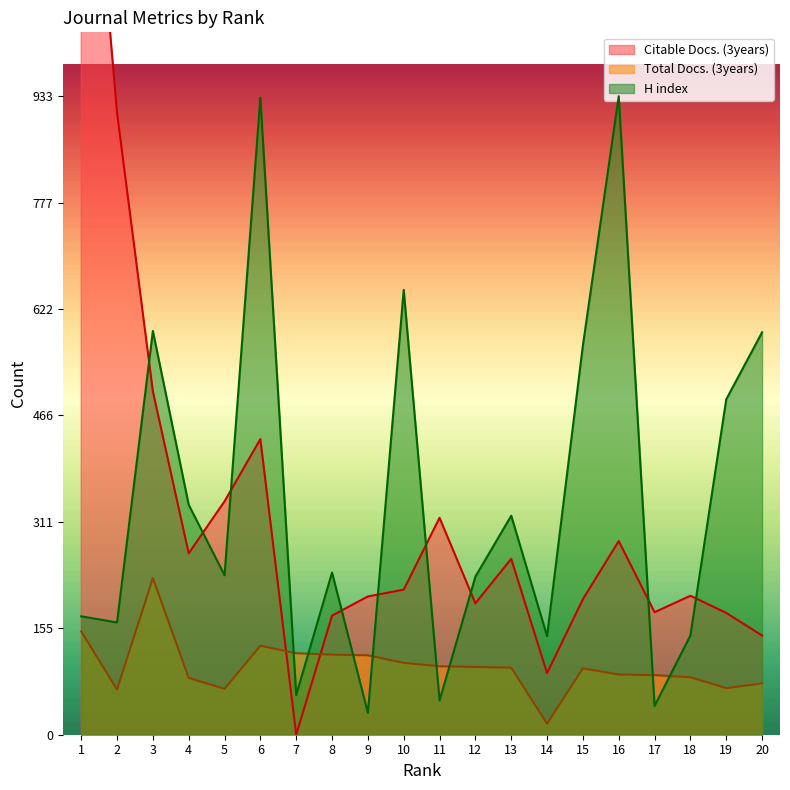

What is the total value across all series at 19?

736